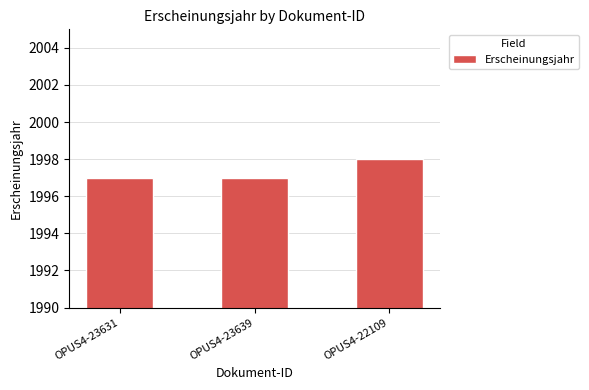

Is it true that the value at OPUS4-23639 is 1997?

True